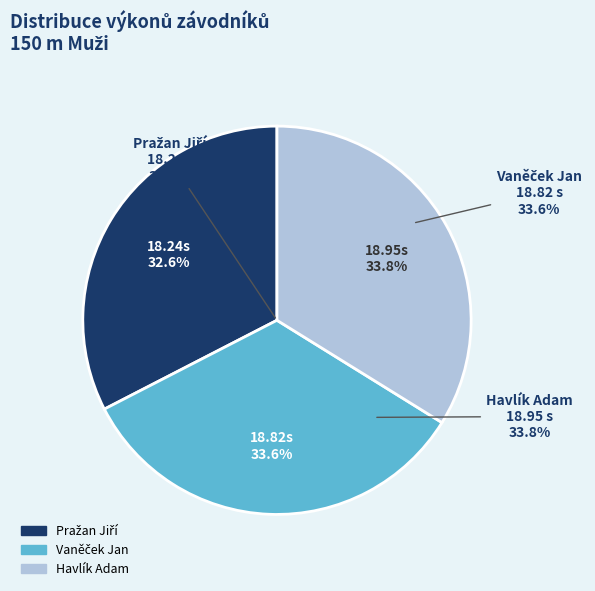

Approximately how many times larger is the value at Vaněček Jan compared to Havlík Adam?

1.0